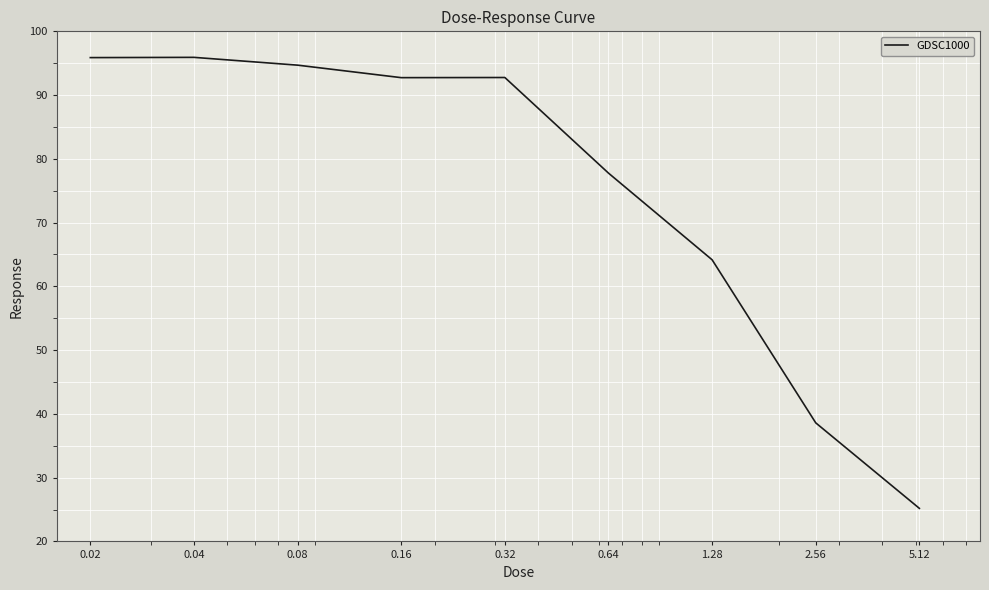

What is the difference between the maximum and minimum values?

70.7